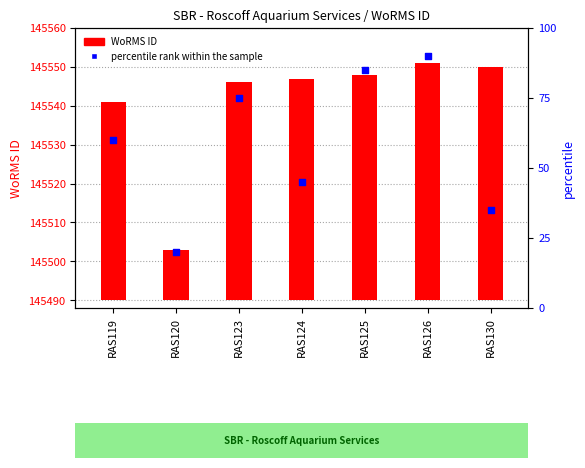

Which series contains the highest Y value?

percentile rank within the sample